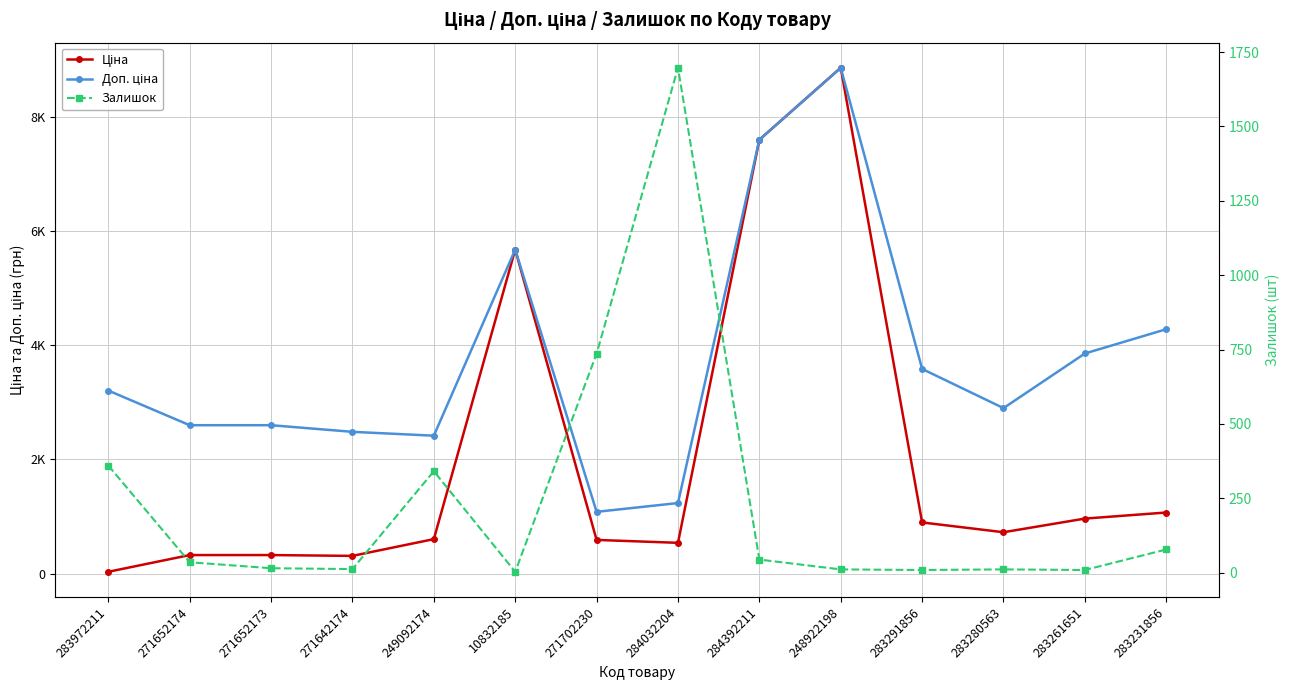

What is the average value of the Ціна series?

2036.1